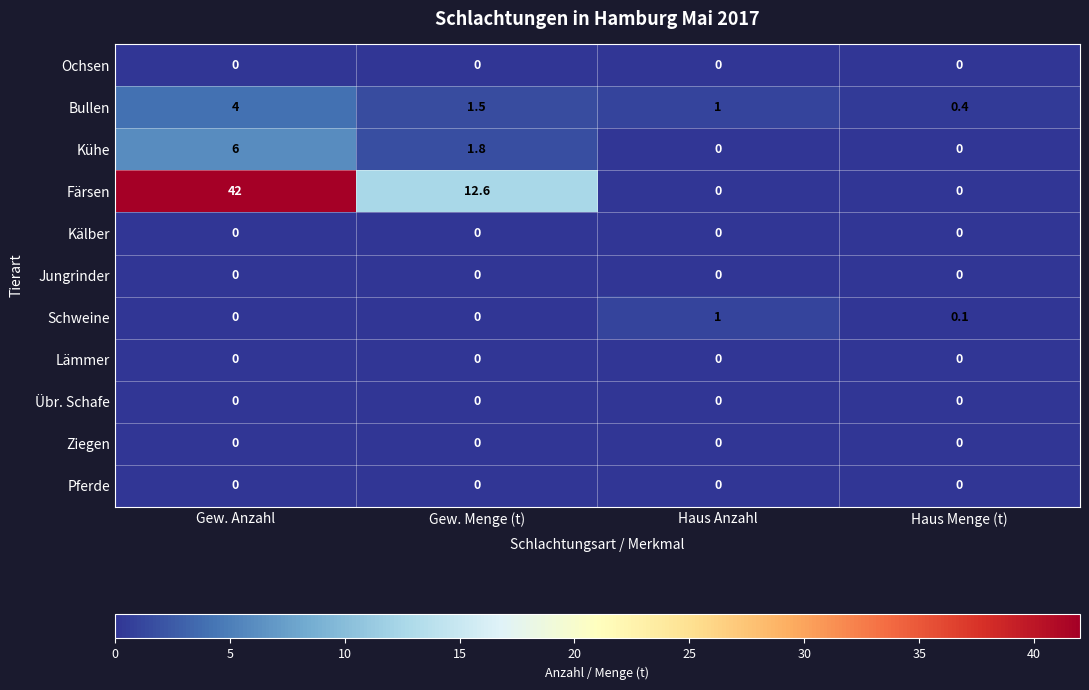

What is the total value across all series at Haus Anzahl?

2.0